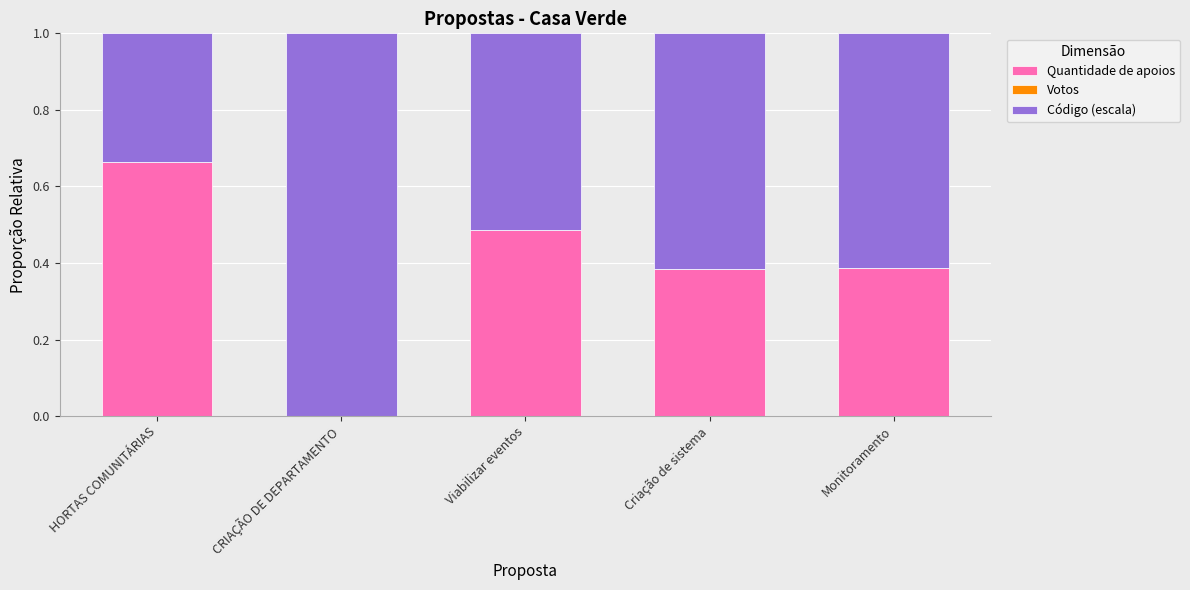

At which label does Quantidade de apoios reach its peak?

HORTAS COMUNITÁRIAS